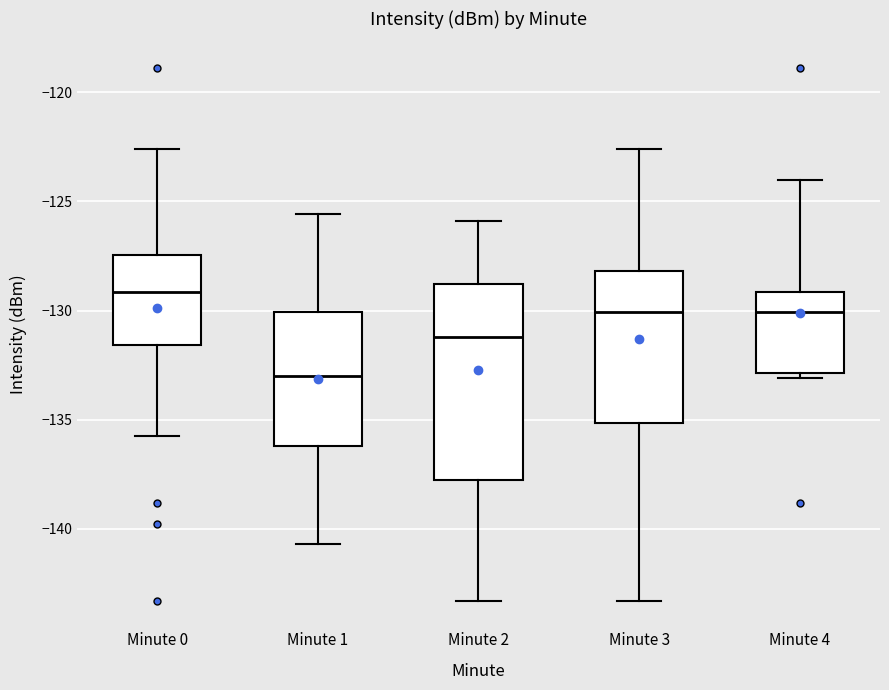

Comparing the boxes themselves (not the whiskers), which one is the tallest?

Minute 2